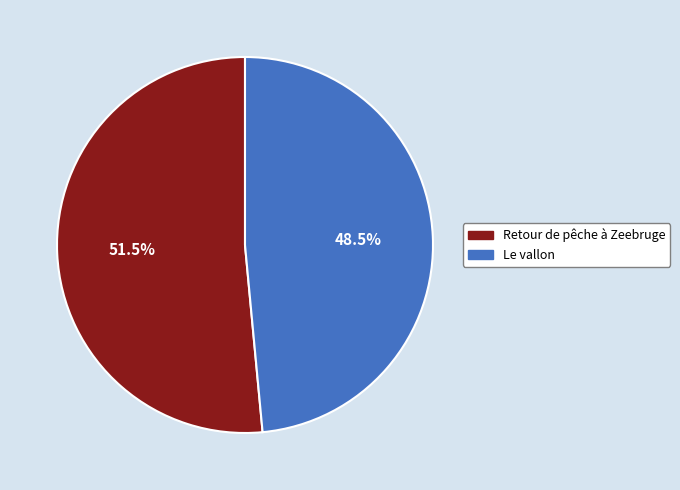

To the nearest percent, what is the average slice percentage?

50%